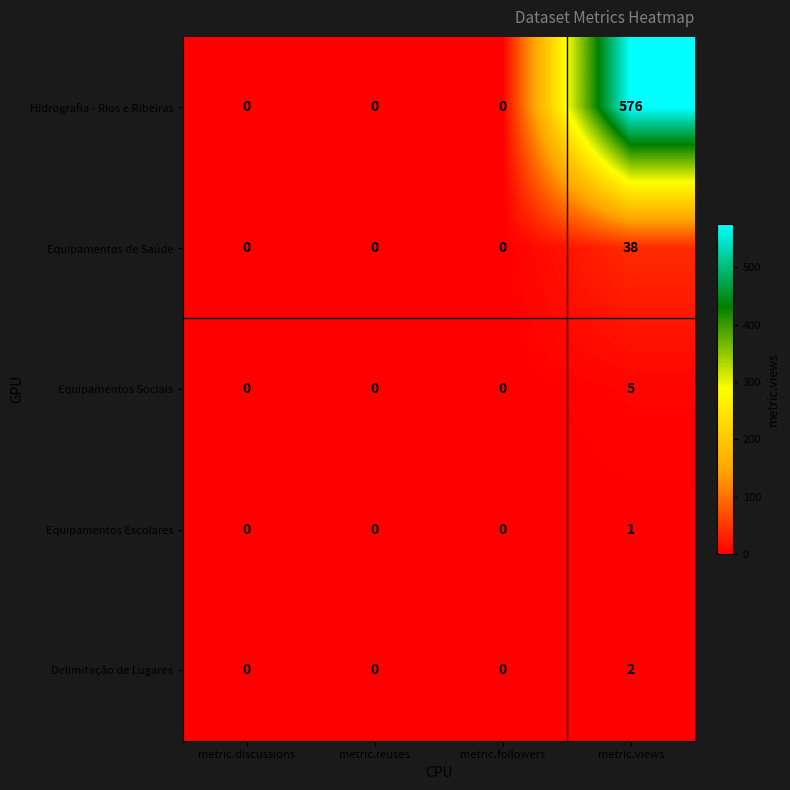

At which category is the sum across all series the highest?

metric.views